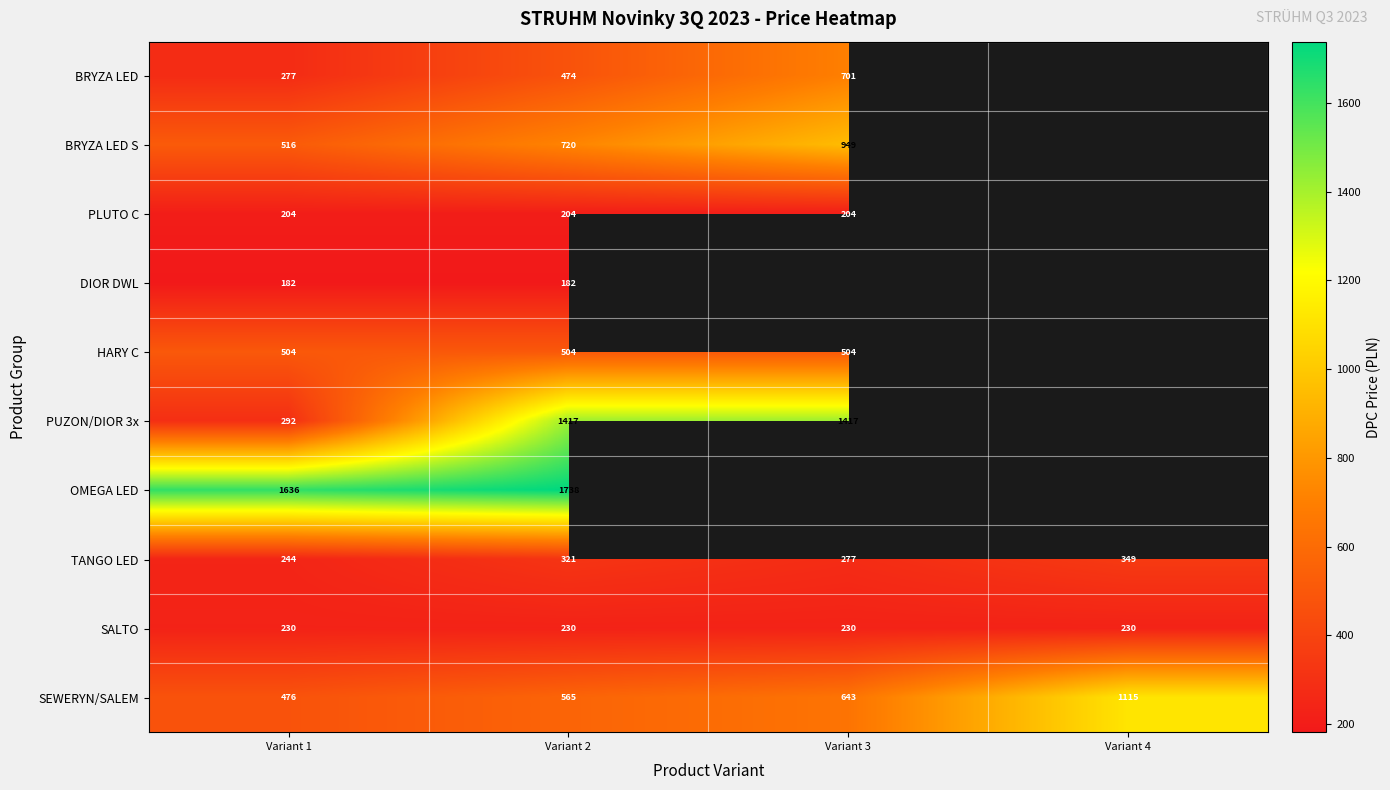

Rank the series at Variant 2 from highest to lowest value.

OMEGA LED, PUZON/DIOR 3x, BRYZA LED S, SEWERYN/SALEM, HARY C, BRYZA LED, TANGO LED, SALTO, PLUTO C, DIOR DWL